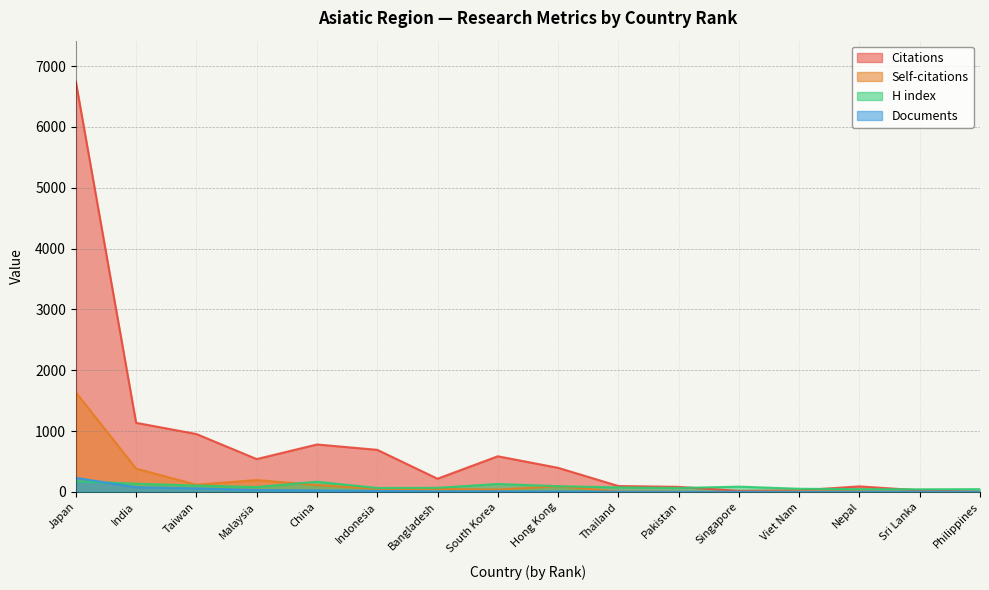

Where does the Citations series first go above 396?

Japan